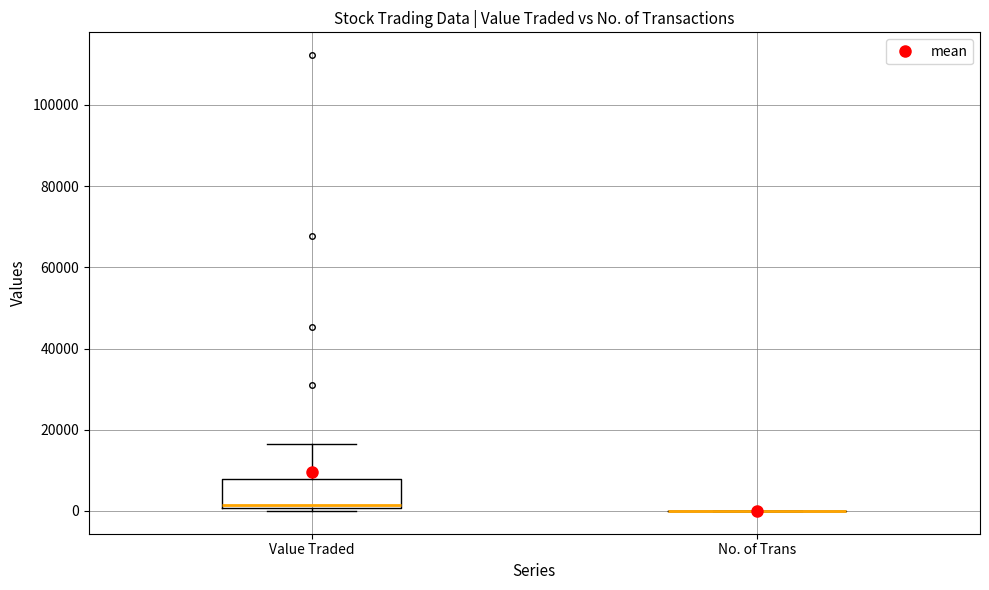

Reading left to right, transcribe this box plot: for each box, give where its median line is, the range the box spans, and where its two whiskers end, as read against the y-axis. The values are not printed on the chart, so give them approximately, as read against the axis.

Value Traded: median 2000, box 0 to 8000, whiskers 0 (just below the box's lower edge) to 16000
No. of Trans: box collapsed to a line at 0, whiskers 0 to 0